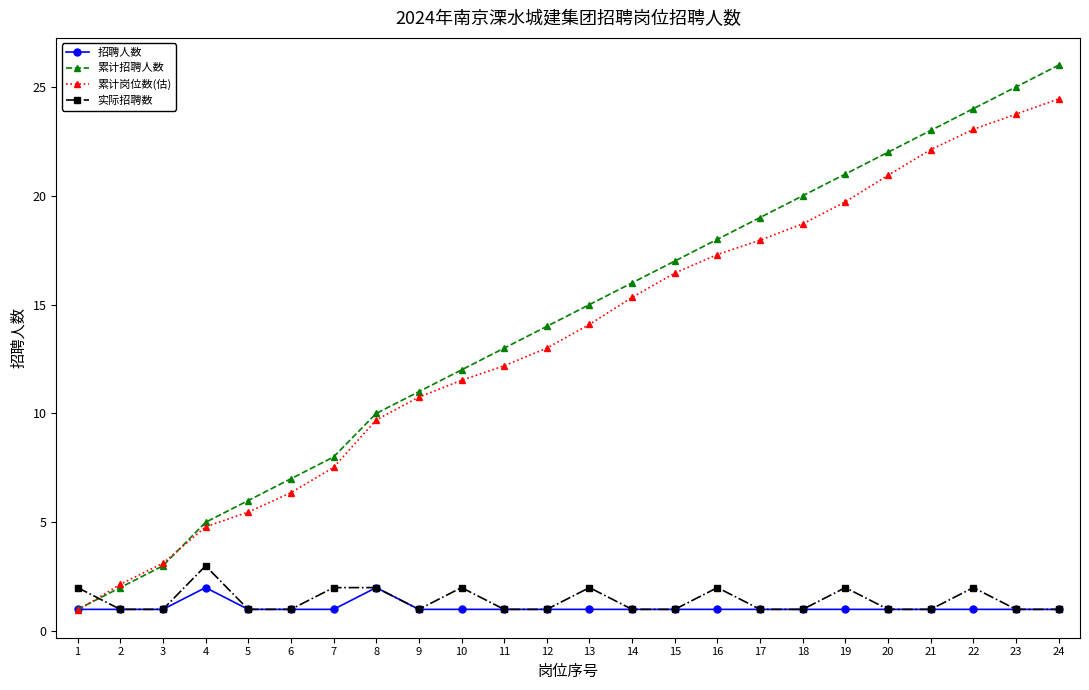

Rank the series at 22 from highest to lowest value.

累计招聘人数, 累计岗位数(估), 实际招聘数, 招聘人数